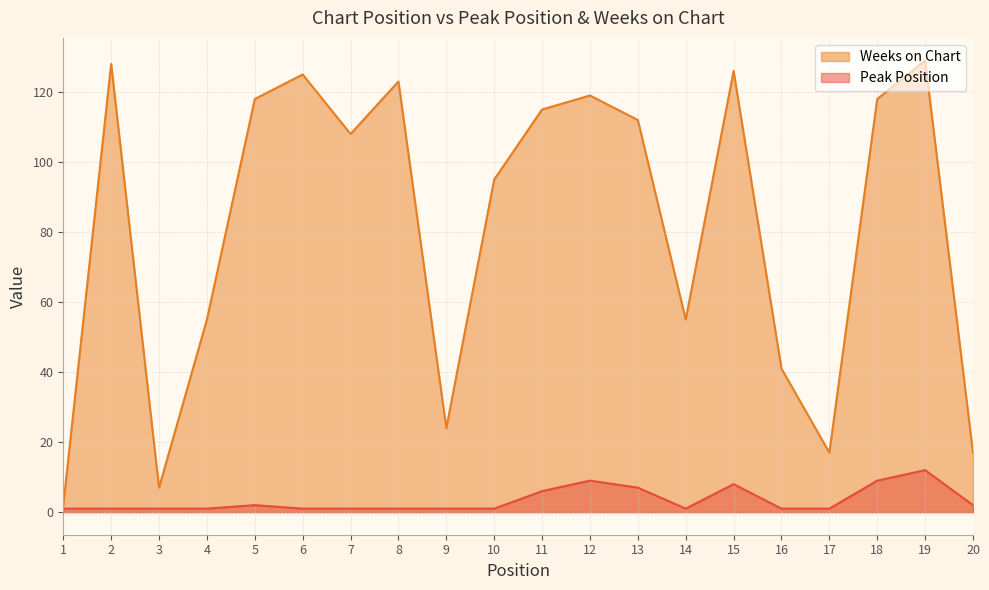

List the labels in order of Peak Position value, largest first.

19, 12, 18, 15, 13, 11, 5, 20, 1, 2, 3, 4, 6, 7, 8, 9, 10, 14, 16, 17